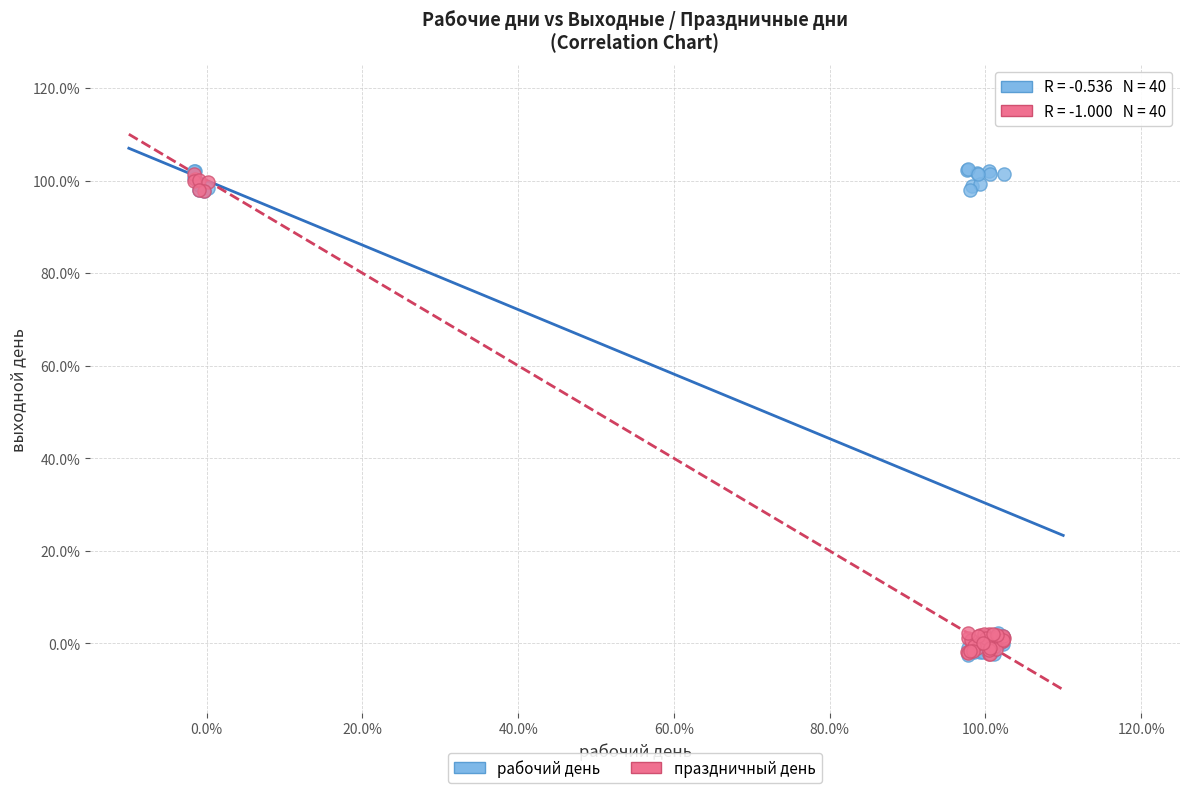

What are all the series names shown in the legend?

рабочий день, праздничный день